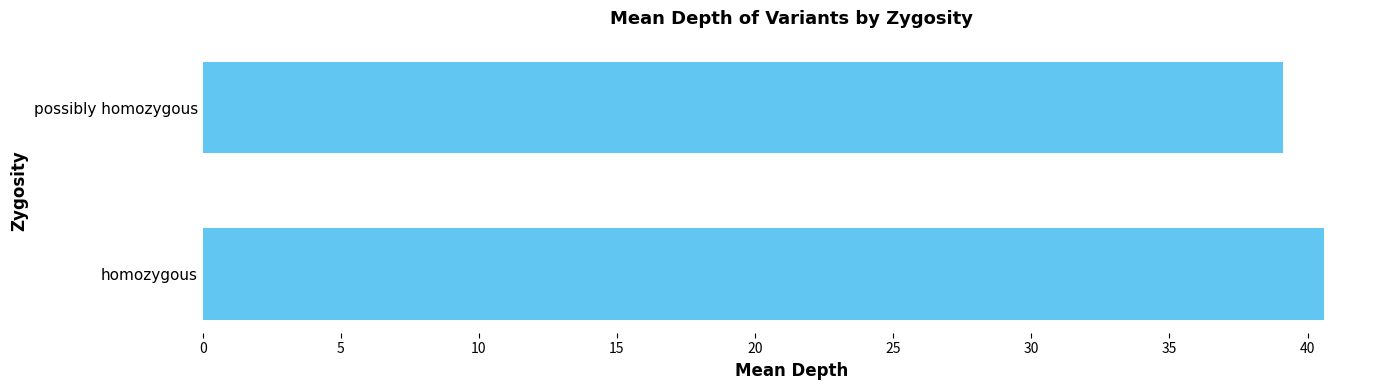

What is the sum of all values?

79.7